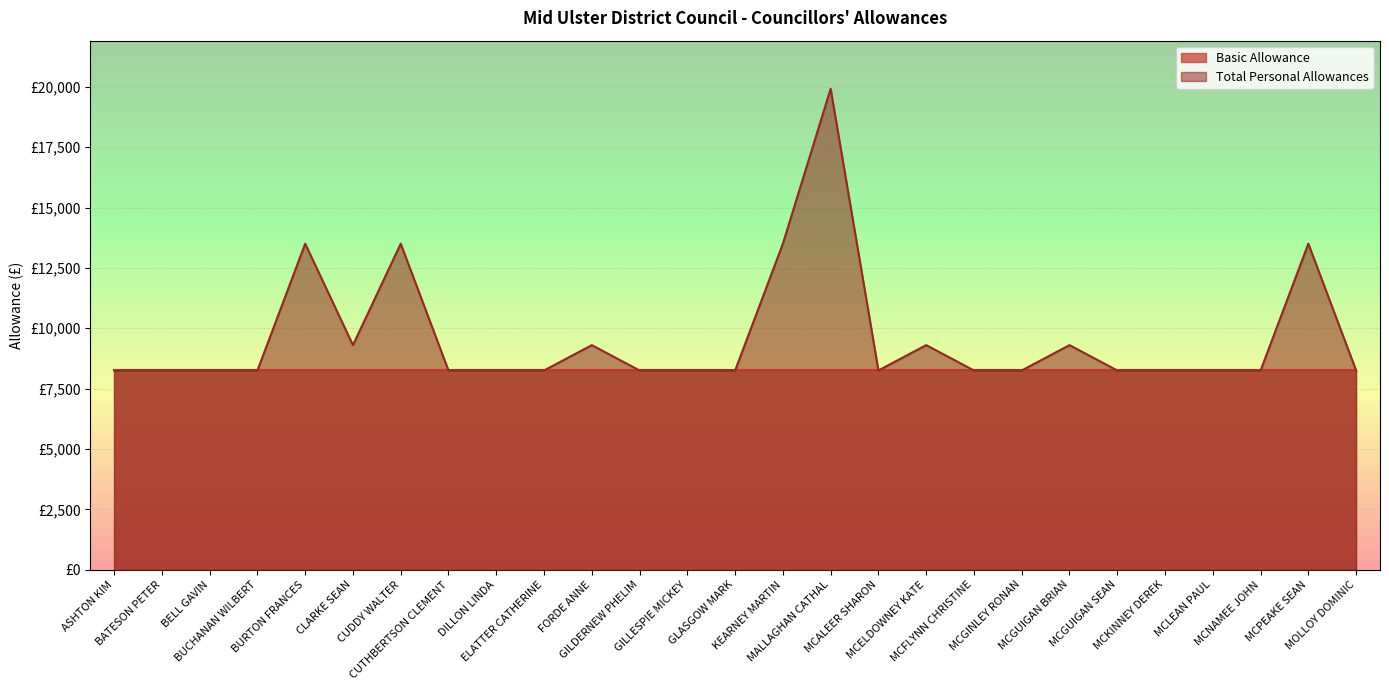

What is the difference between the maximum and minimum values?

11666.6